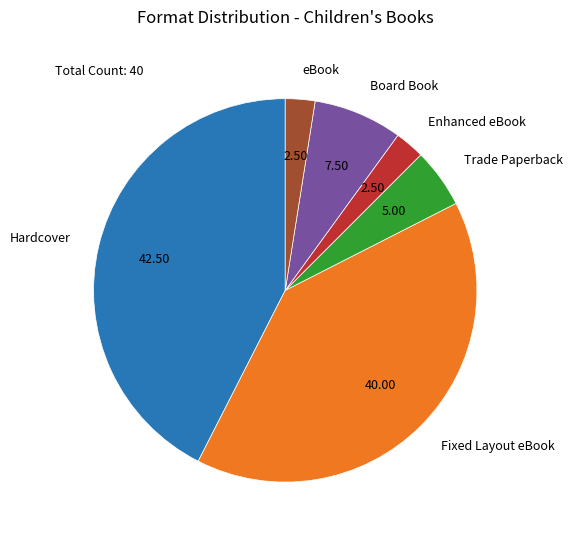

The eBook slice represents 2% of the pie. True or false?

True